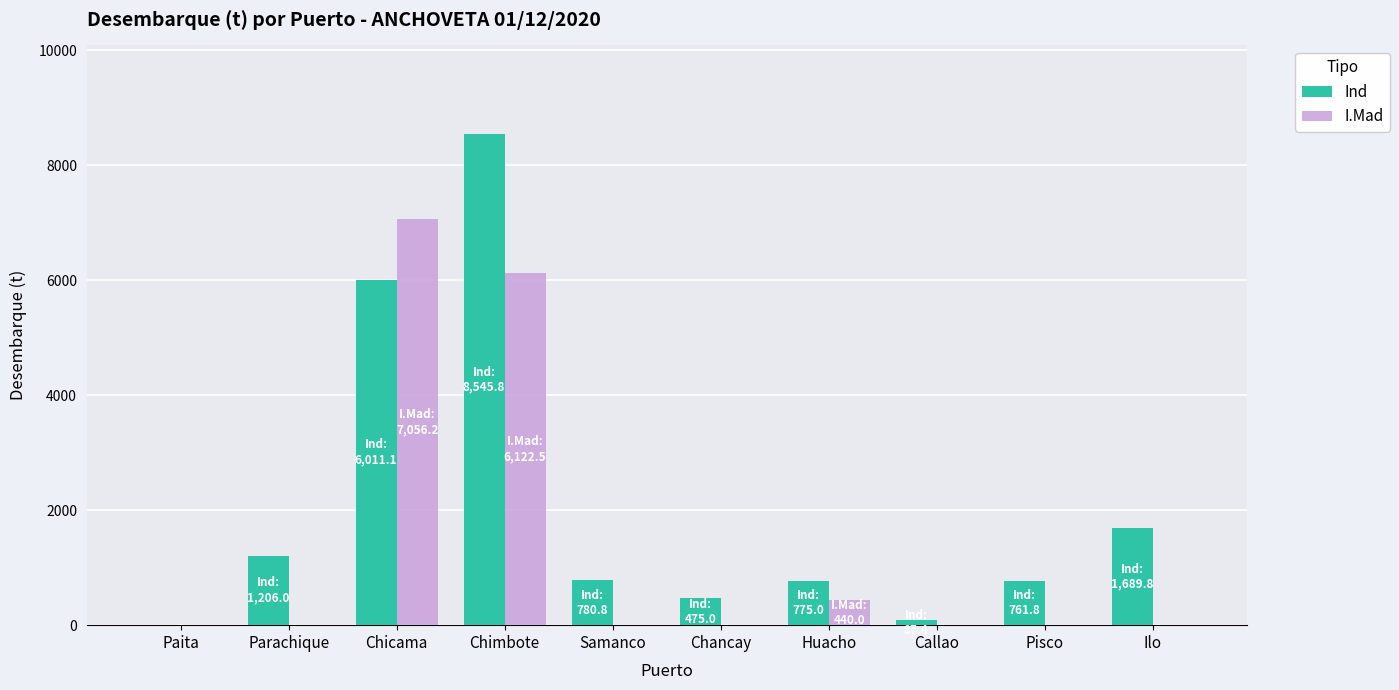

Which label corresponds to the largest value in the chart?

Chimbote